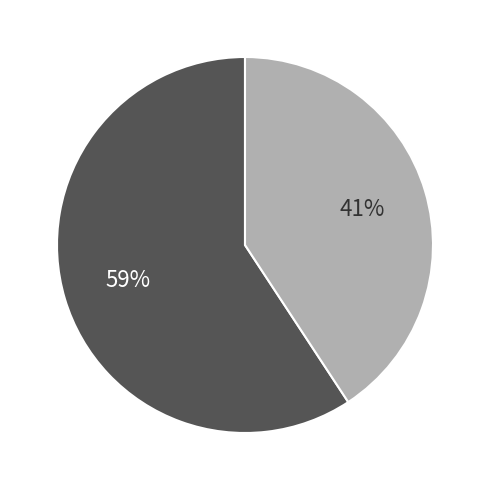

Is there a majority slice in this chart?

Yes